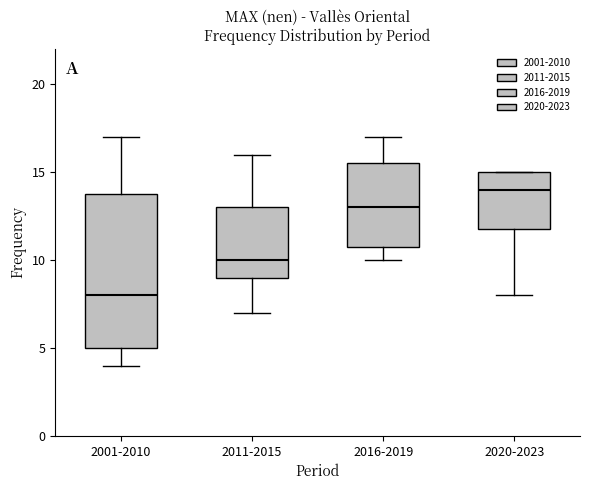

Where does the upper whisker of the box for 2001-2010 end on the y-axis? The values are not printed on the chart, so give them approximately, as read against the axis.

17.0